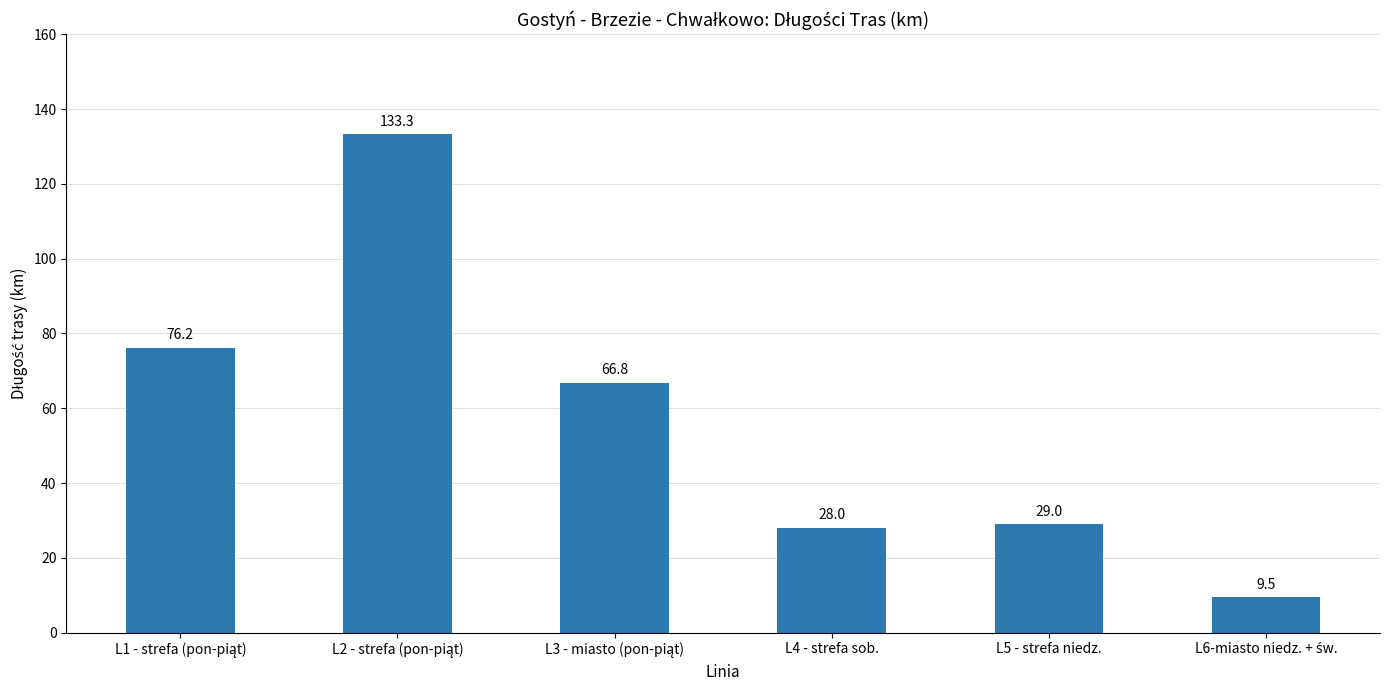

Read the value at L5 - strefa niedz..

29.0